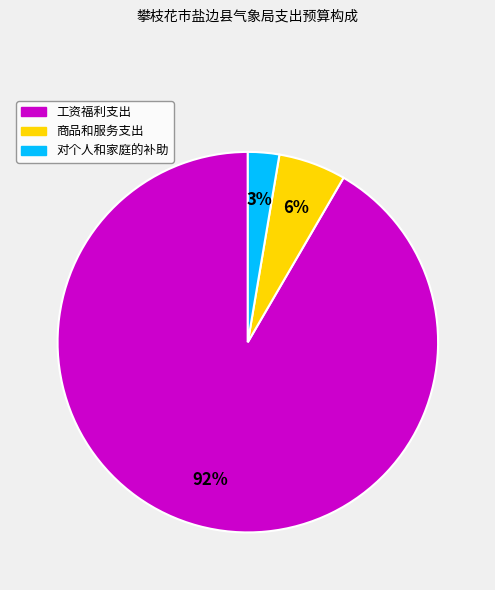

True or false: 商品和服务支出 accounts for 1% of the total.

False